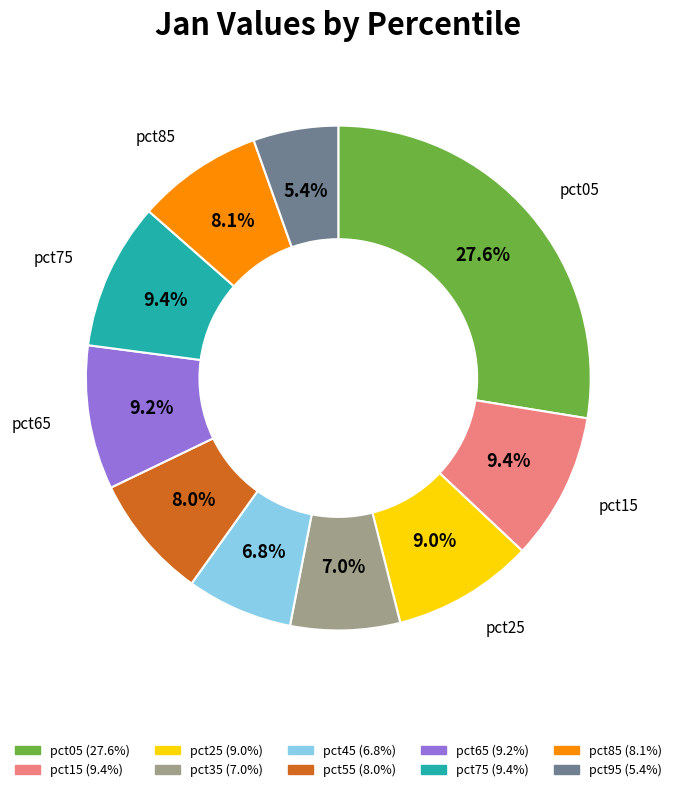

Between pct95 and pct25, which is larger?

pct25